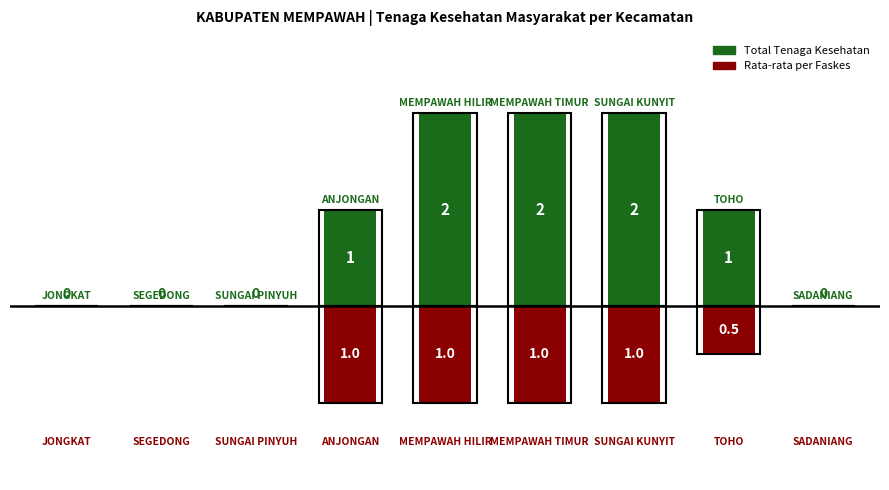

The Rata-rata per Faskes series shows -1.0 at 6. True or false?

True